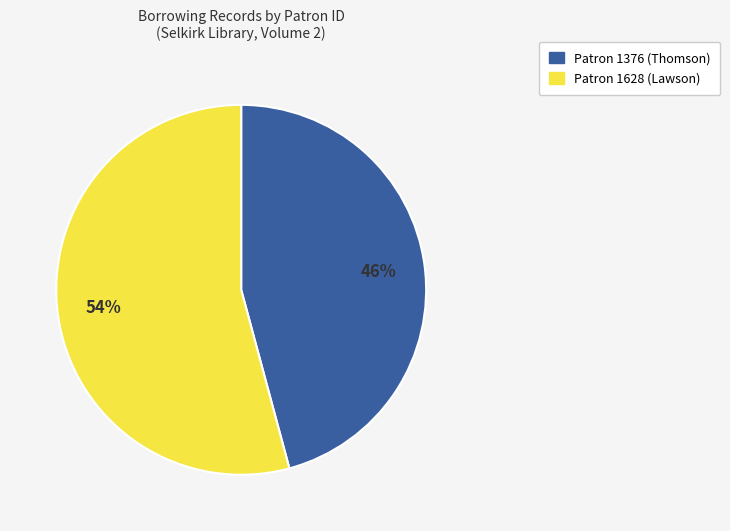

Rank the categories by value from highest to lowest.

Patron 1628 (Lawson), Patron 1376 (Thomson)